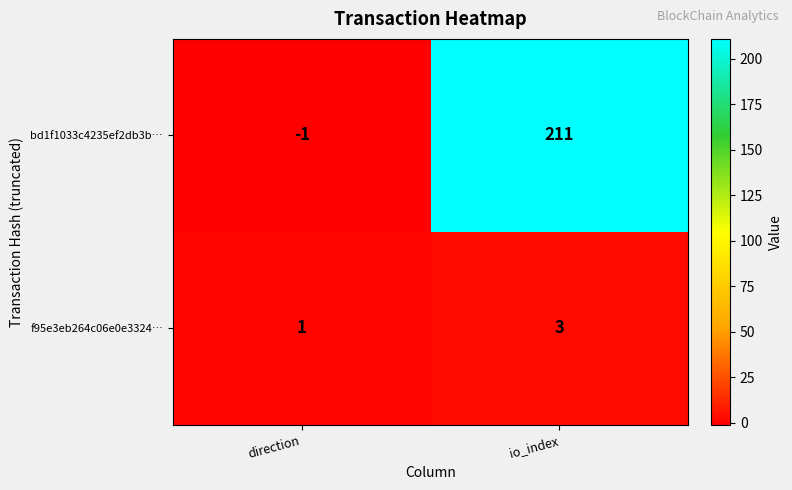

How many categories are shown in the chart?

2